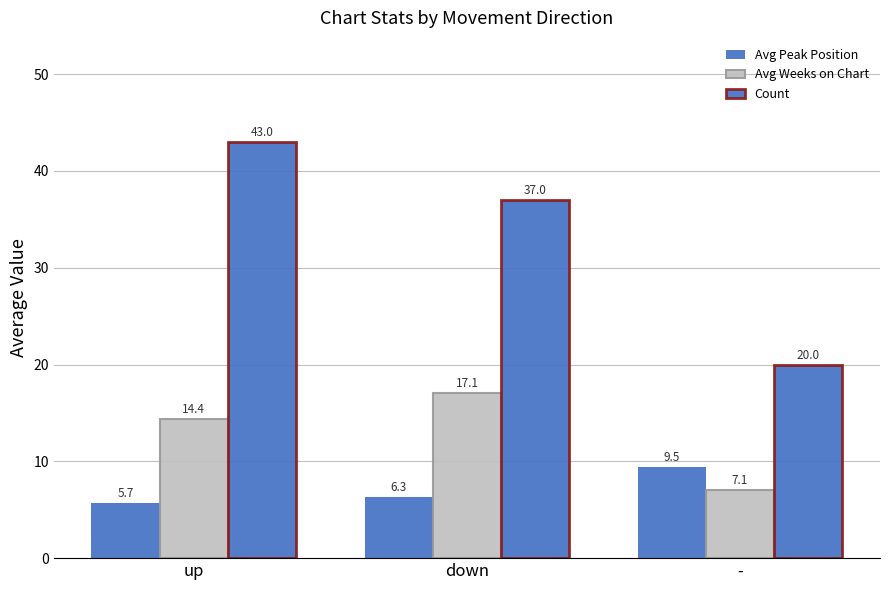

Which series has the largest range (max minus min)?

Count